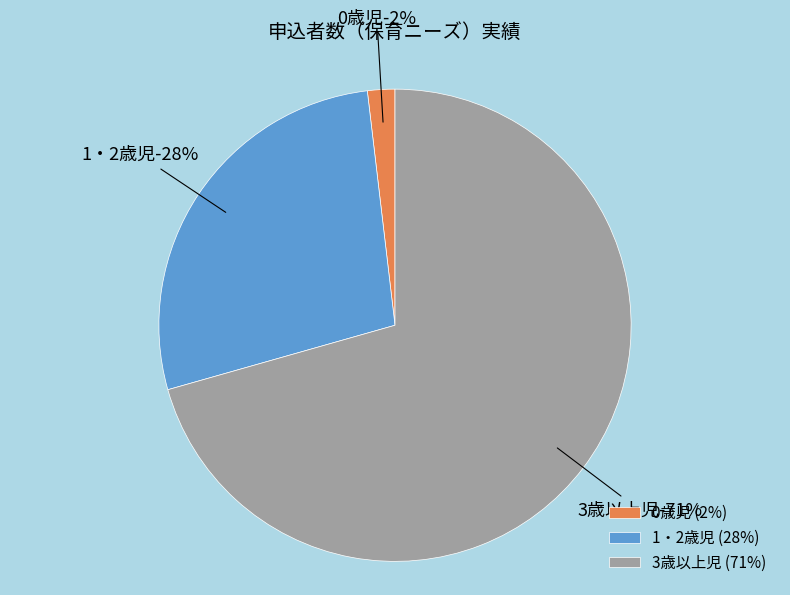

Which has a higher value, 0歳児 or 3歳以上児?

3歳以上児